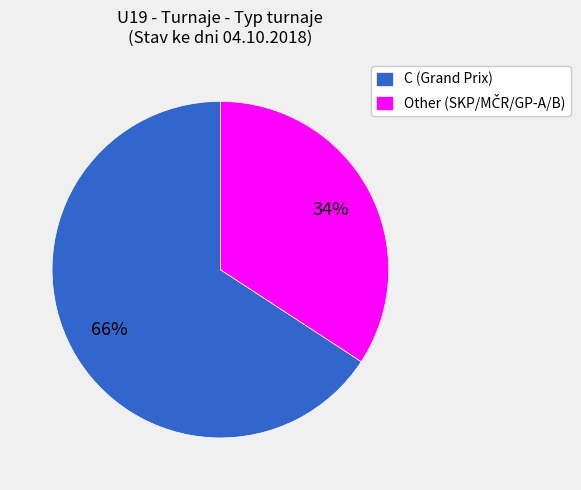

Which category has the biggest portion of the pie?

C (Grand Prix)